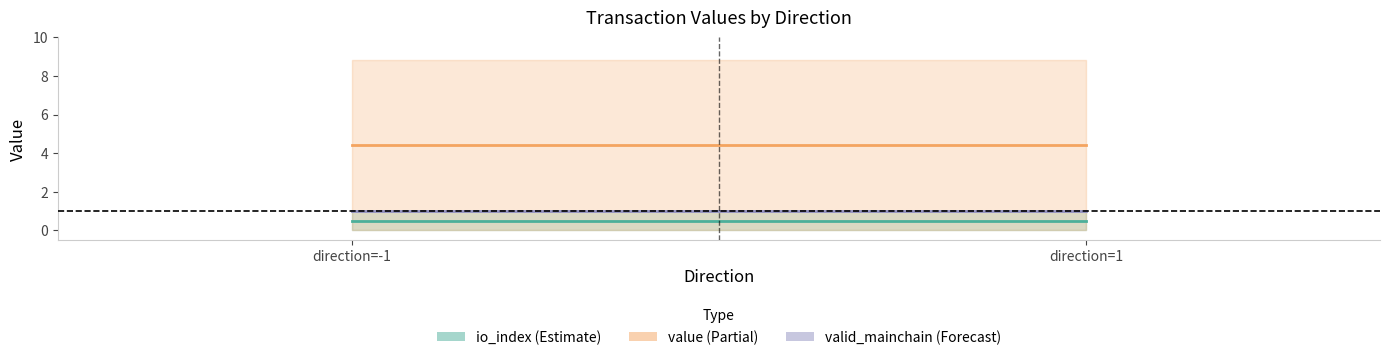

Is the value of valid_mainchain at 1 greater than the value of io_index at -1?

Yes